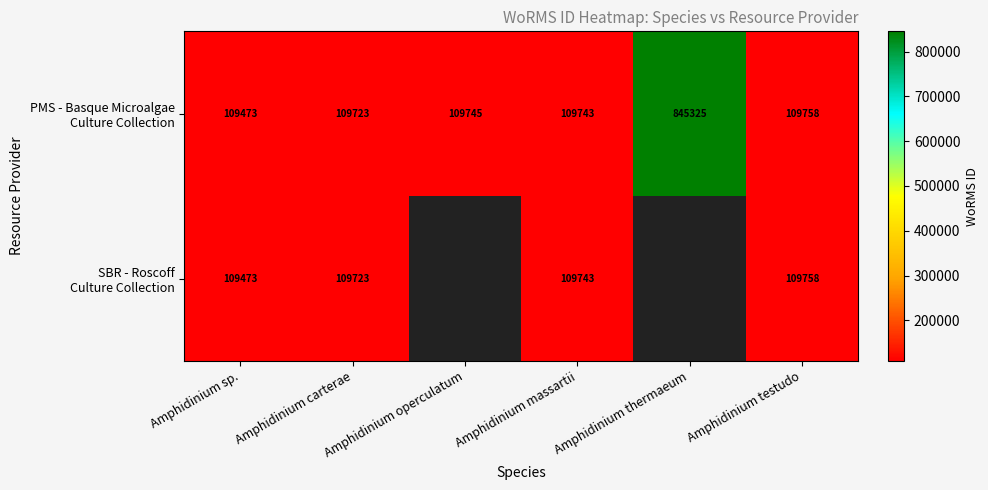

What is the minimum value shown in the chart?

109473.0